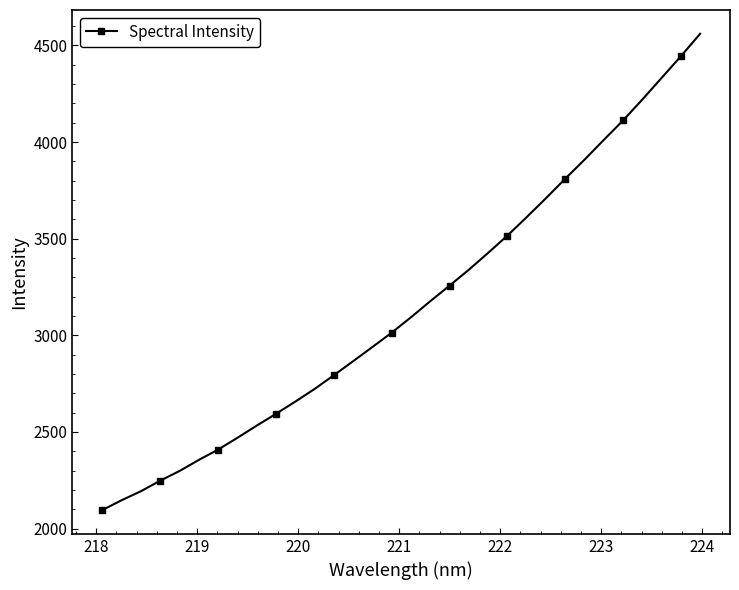

What is the average value?

3151.8